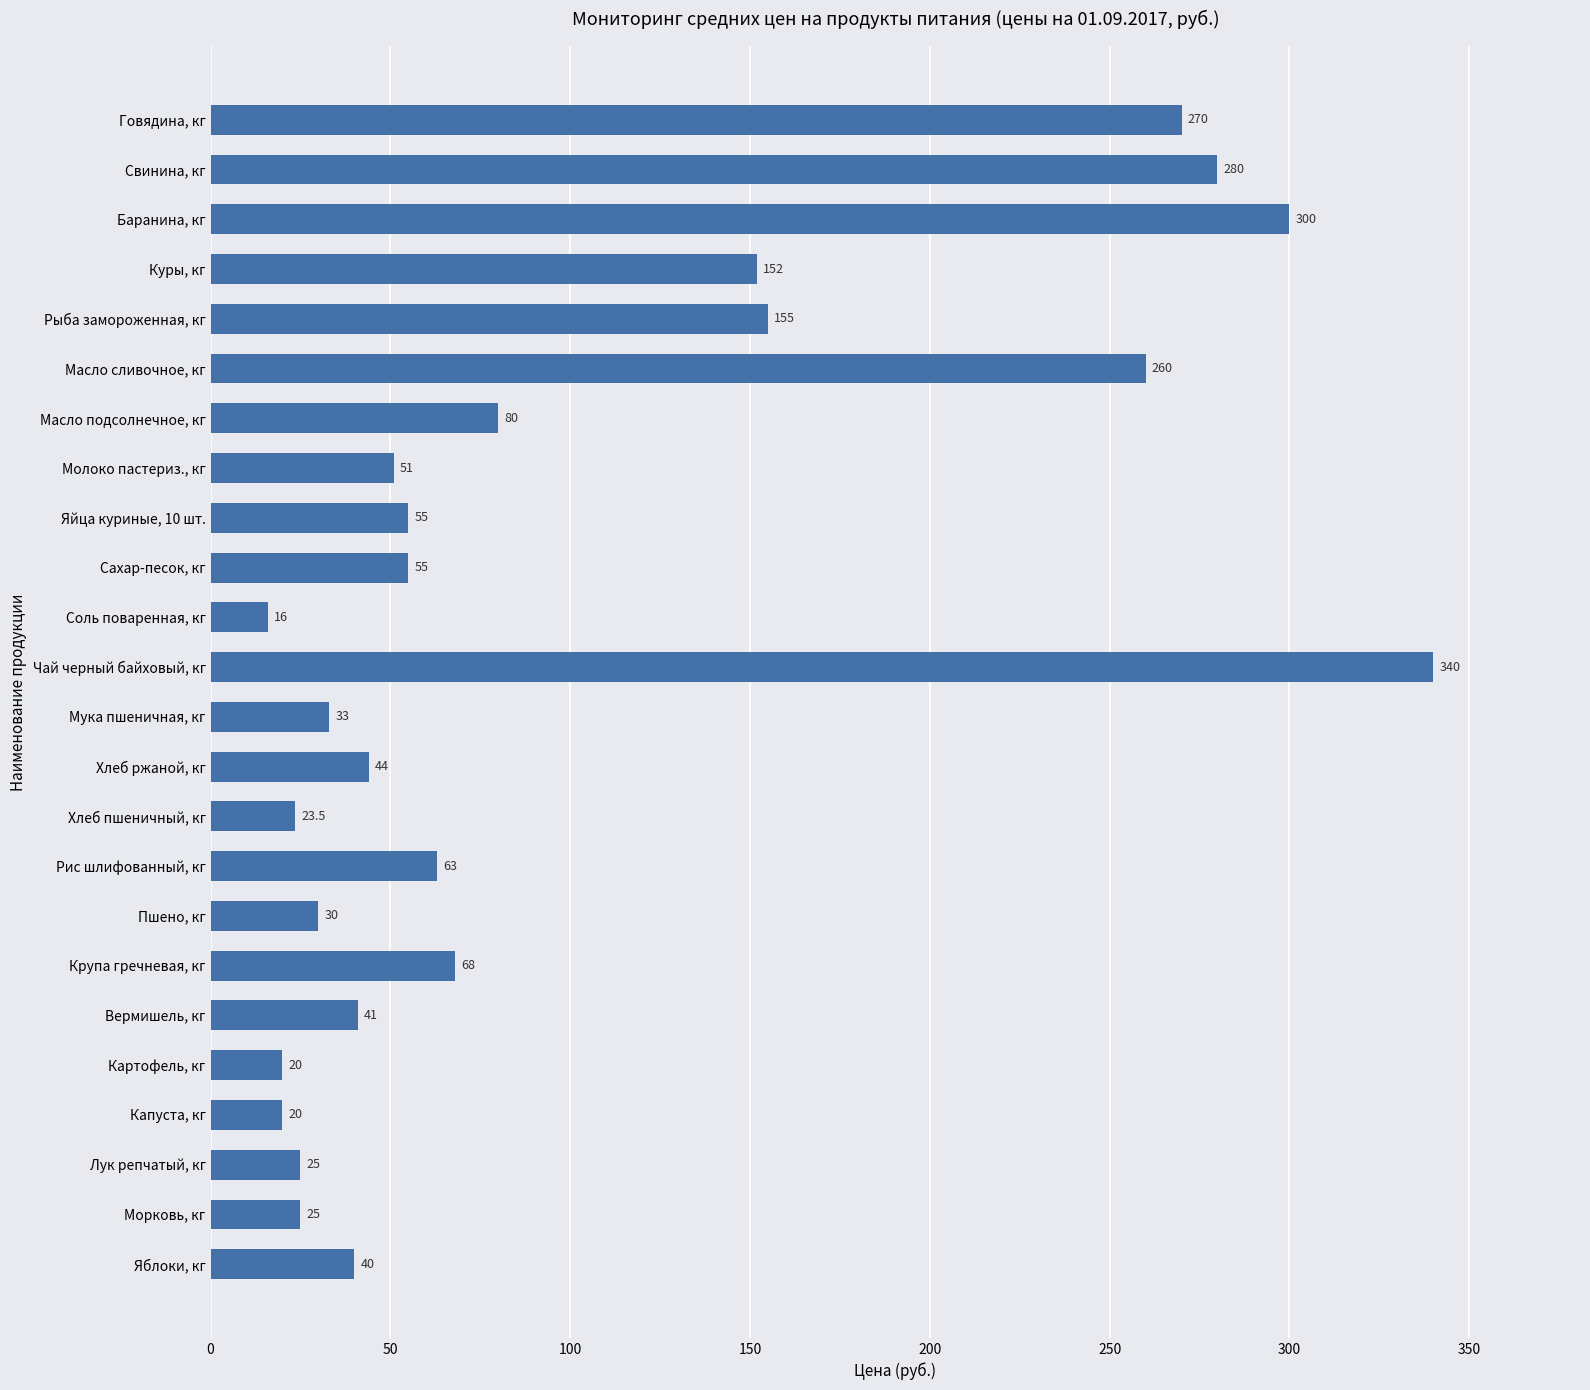

What is the average value?

101.9